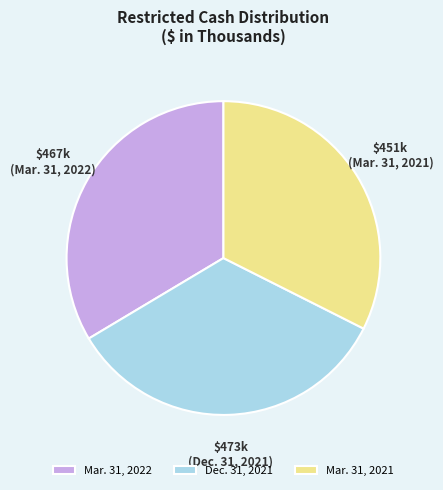

How many segments does this pie chart have?

3